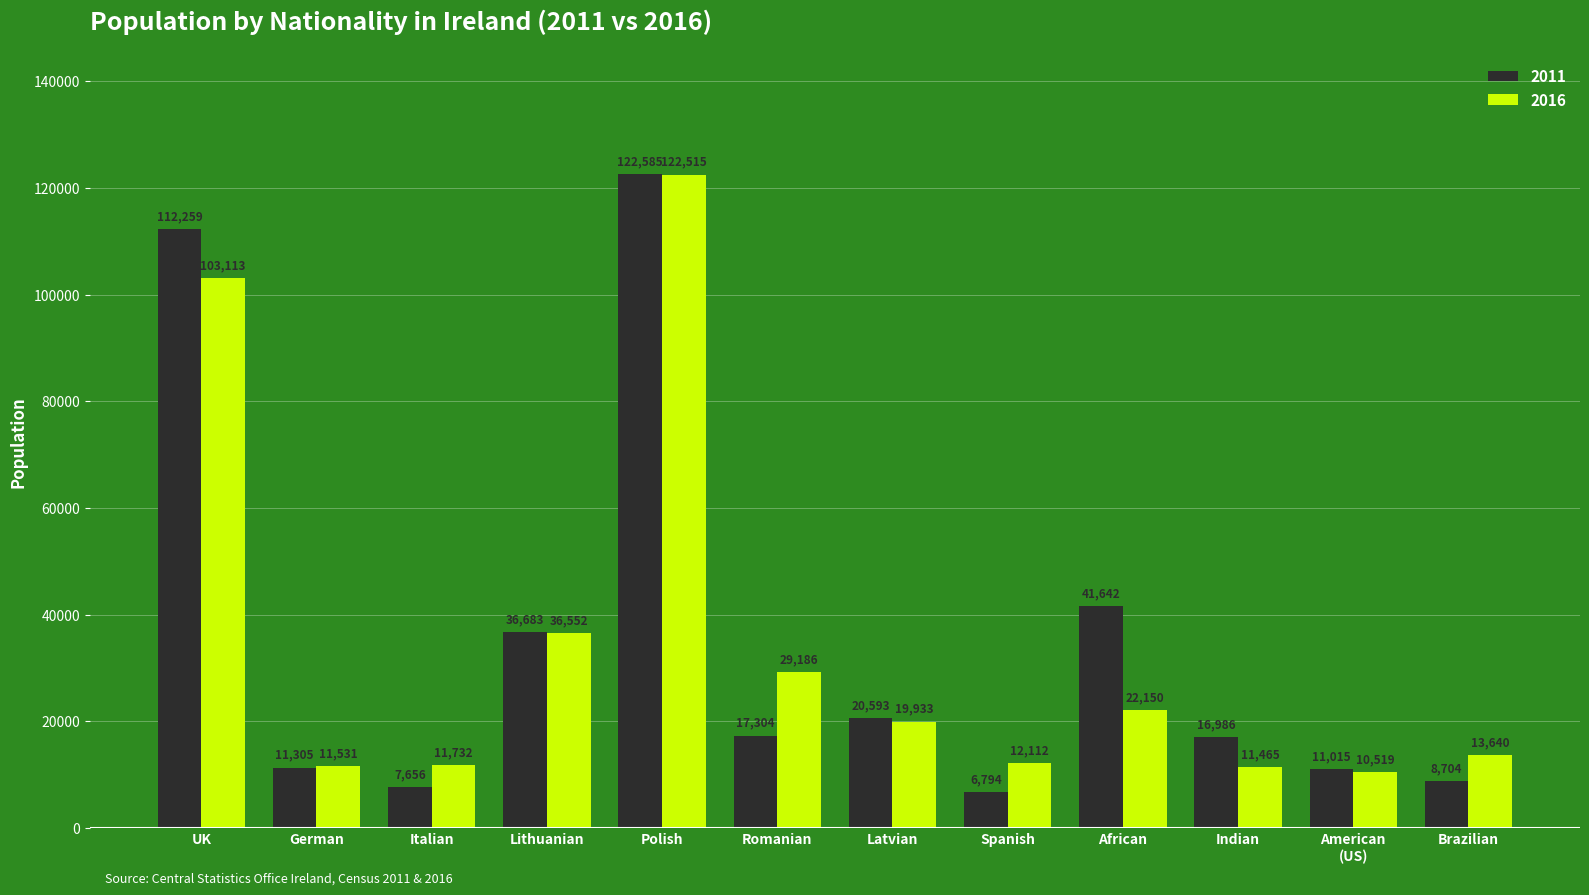

Between Polish and Latvian, which series saw the biggest shift?

2016